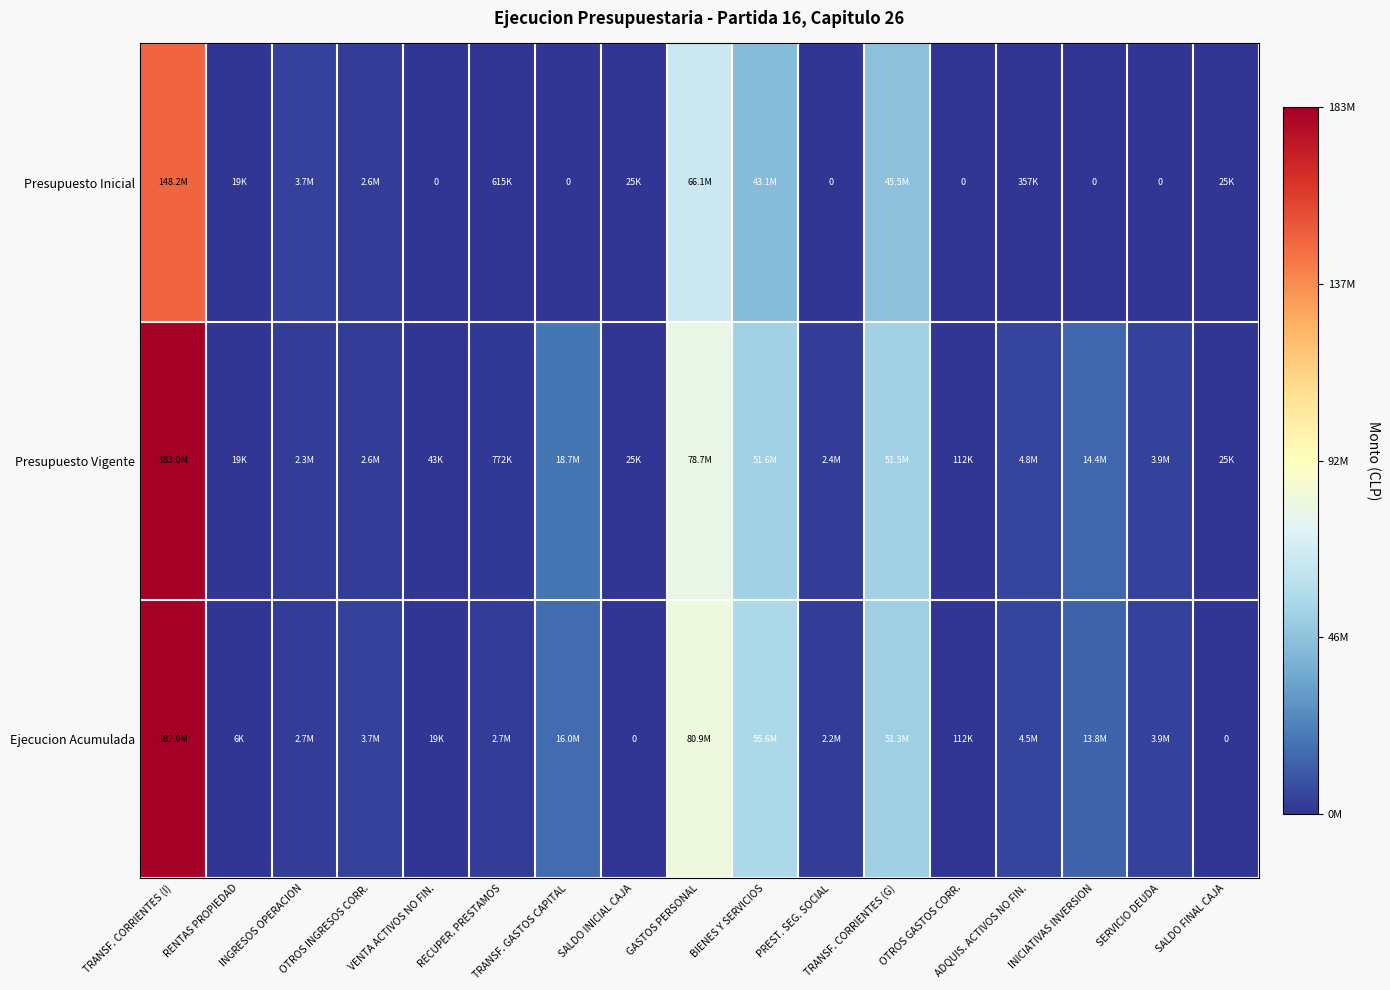

How many positive values does the Presupuesto Inicial series have?

11